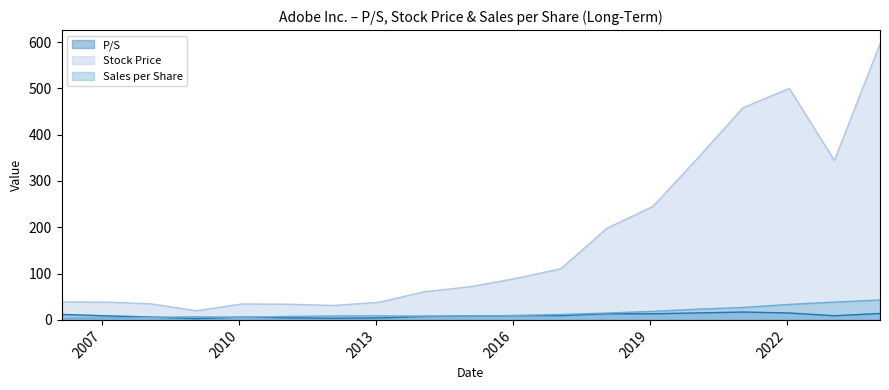

Which category has the lowest value across all series?

2009-01-23